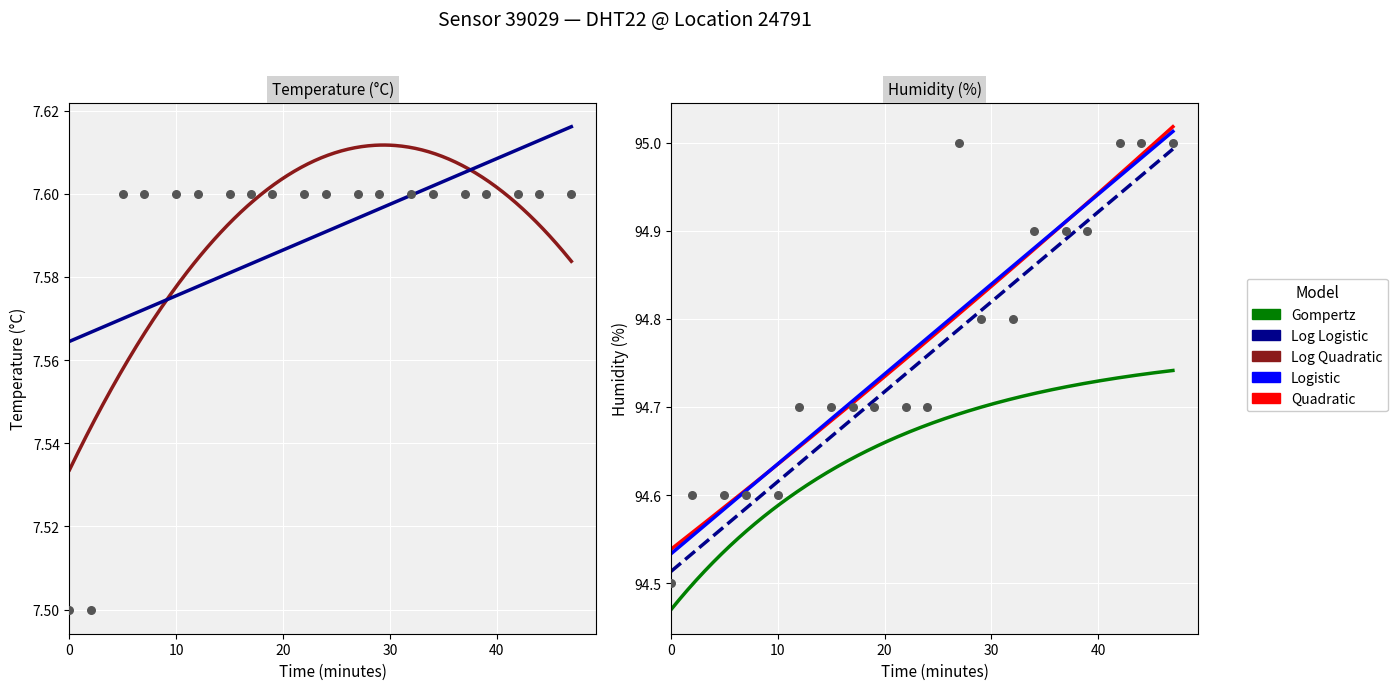

Which series reaches the maximum Y coordinate?

humidity